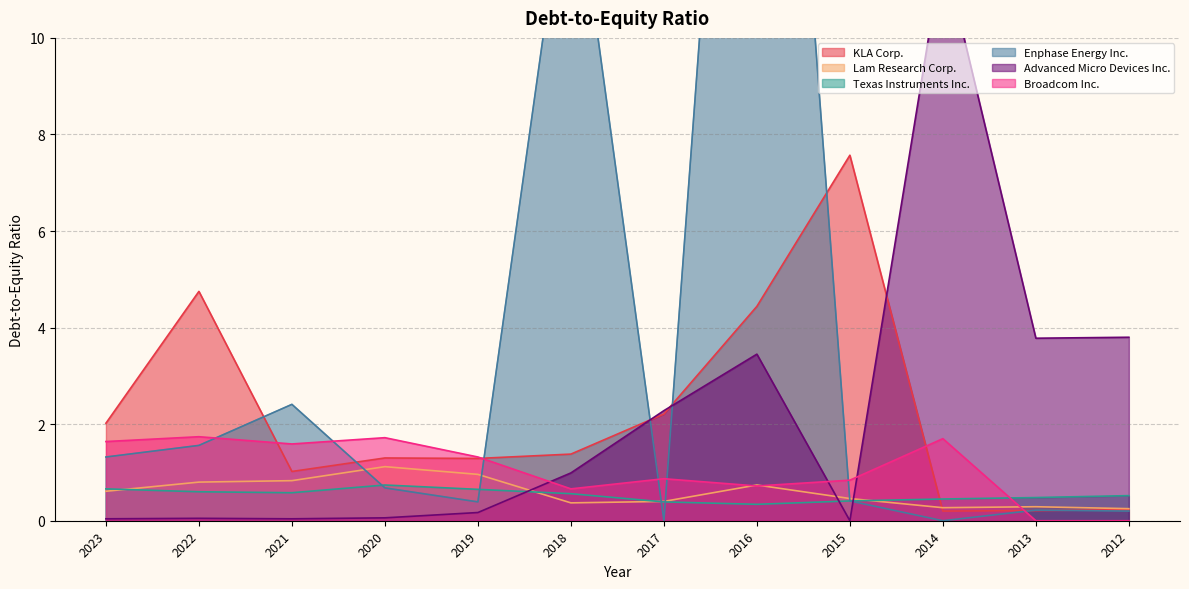

What value does the Texas Instruments Inc. series have at 2019?

0.7